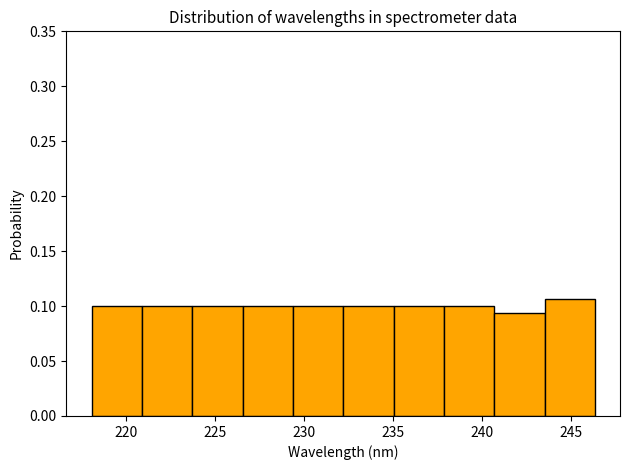

Reading left to right, transcribe this chart: for each bar, give the range it covers on the x-axis and its height. Neither the bar edges nor the heights are printed on the chart, so give them approximately, as read against the axes.

218.0 to 221.0: 0.100
221.0 to 223.5: 0.100
223.5 to 226.5: 0.100
226.5 to 229.5: 0.100
229.5 to 232.0: 0.100
232.0 to 235.0: 0.100
235.0 to 238.0: 0.100
238.0 to 240.5: 0.100
240.5 to 243.5: 0.095
243.5 to 246.5: 0.105